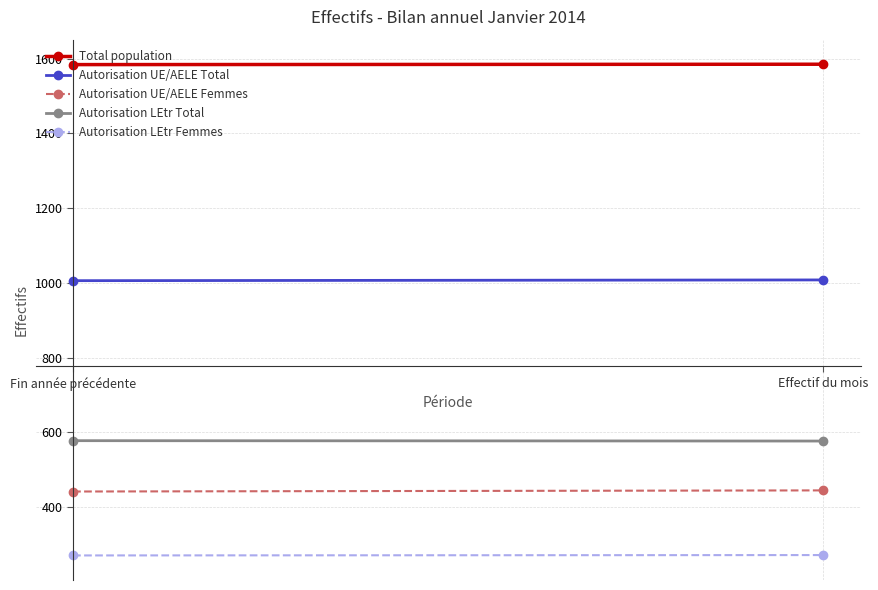

Is it true that Autorisation LEtr Total equals 955 at Fin année précédente?

False